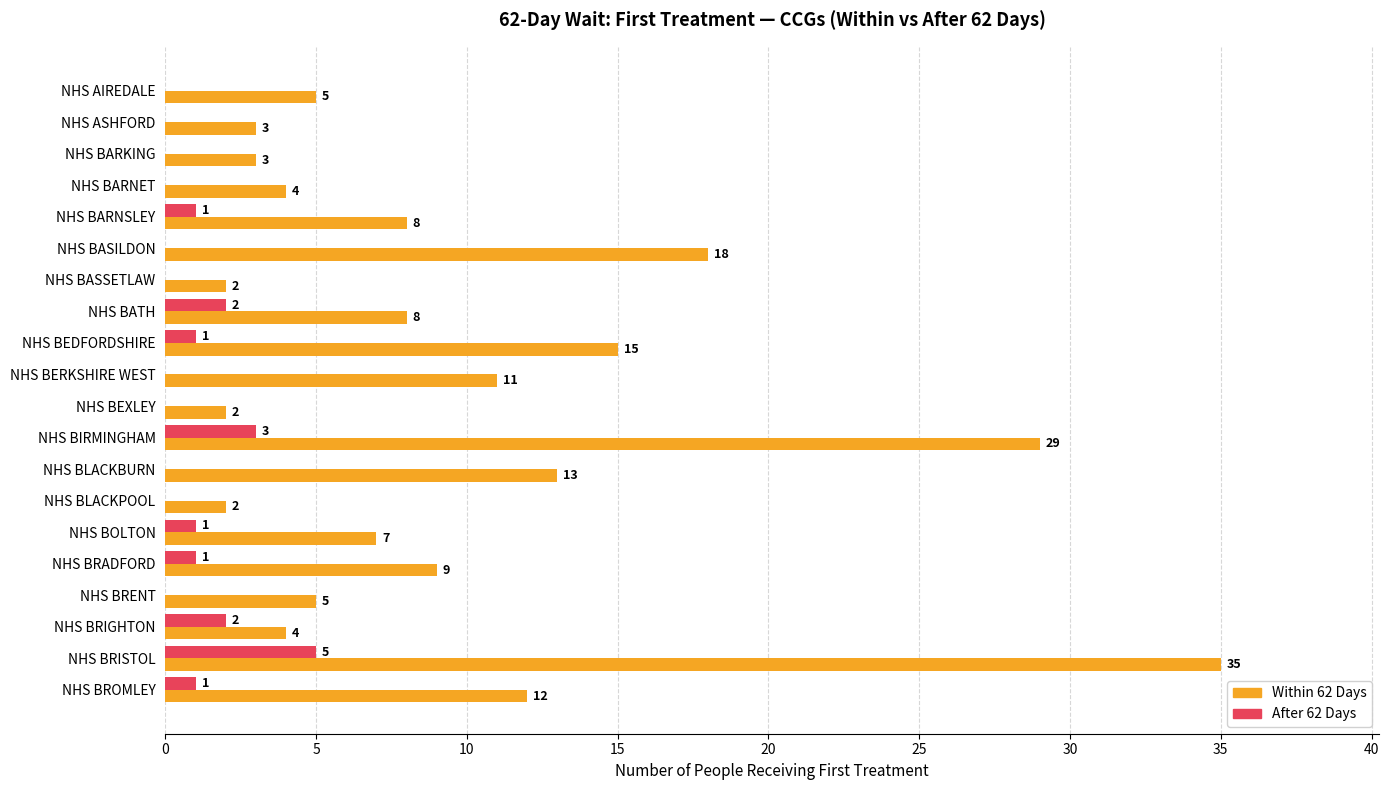

Which category has the highest value in the Within 62 Days series?

NHS BRISTOL